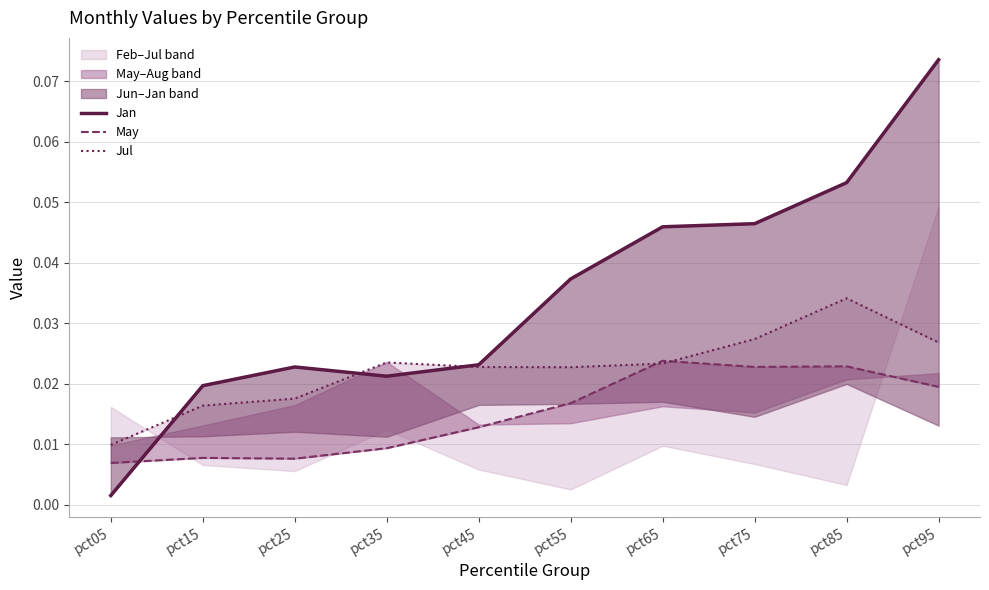

Between which two adjacent categories do Jan and May first intersect?

pct05 and pct15